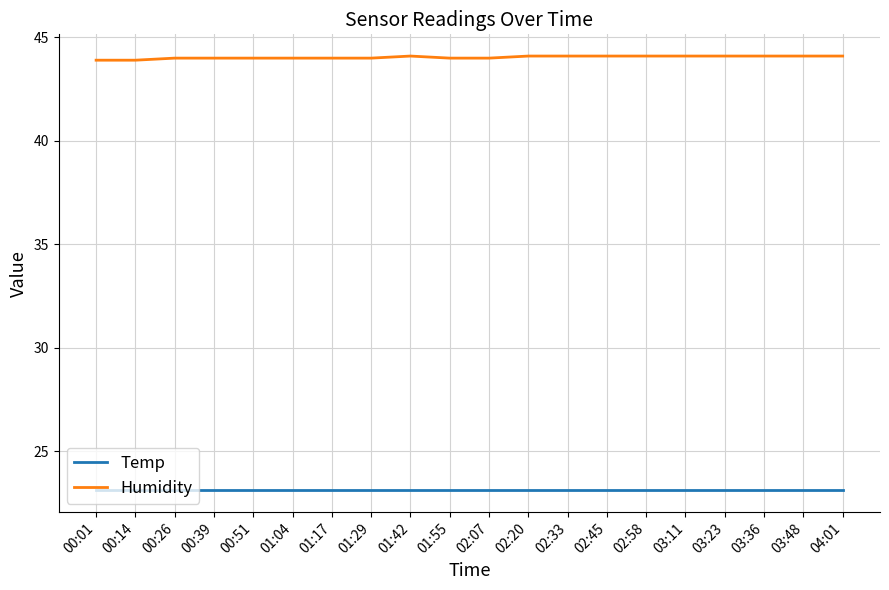

What is the sum of the Temp values at 04:01 and 02:58?

46.2